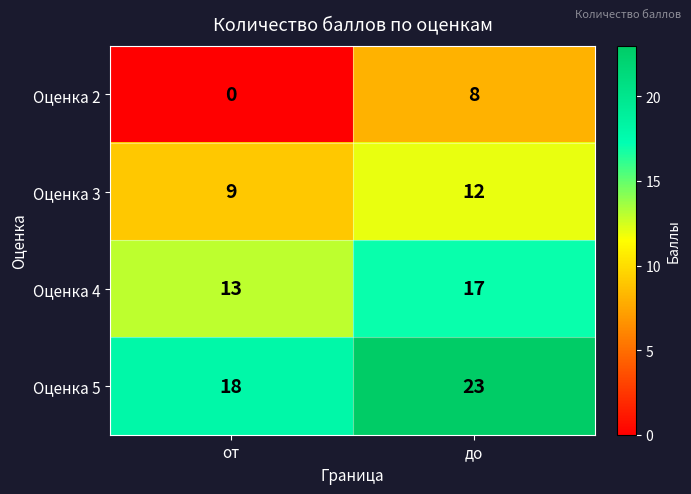

Reading left to right, list all the values displayed in this chart.

Оценка 2: от=0	до=8
Оценка 3: от=9	до=12
Оценка 4: от=13	до=17
Оценка 5: от=18	до=23